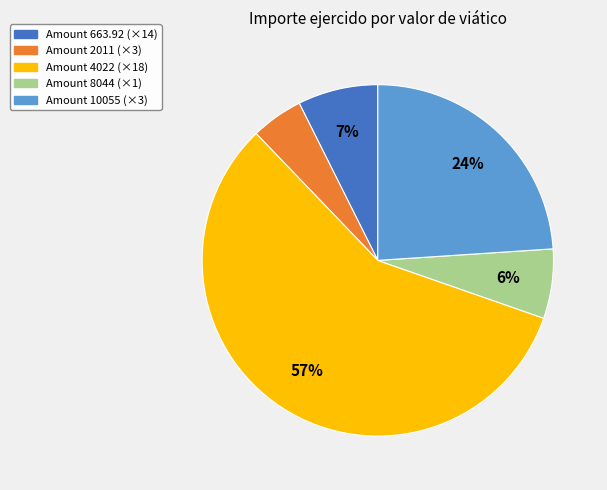

Count the number of slices in the pie.

5